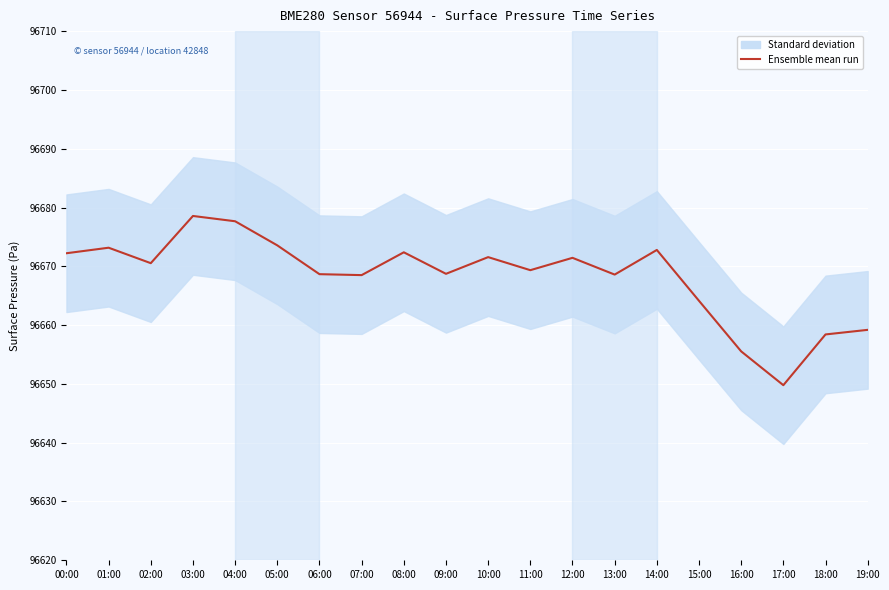

What is the greatest value displayed?

96678.6